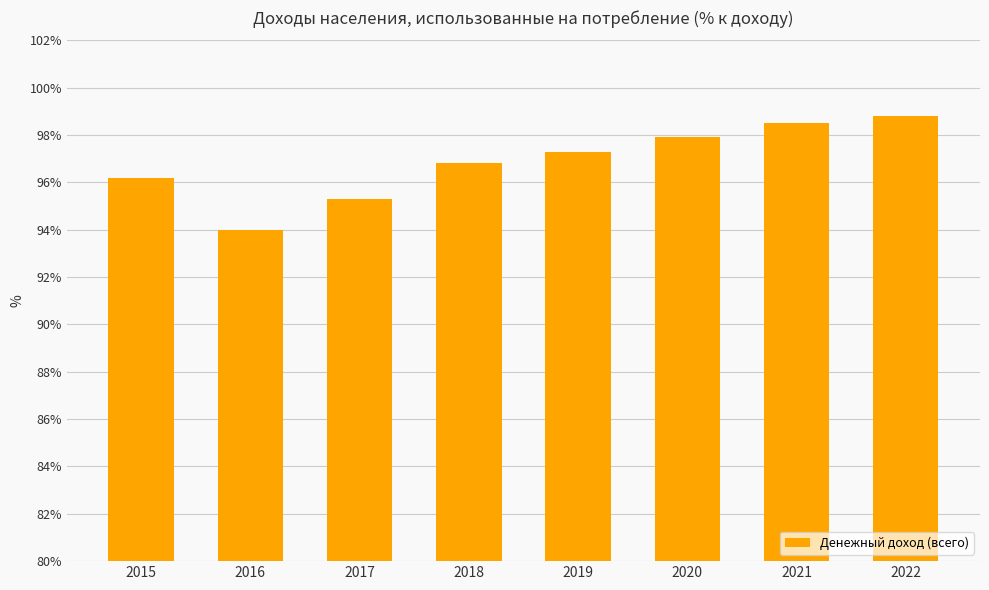

Which has a higher value, 2021 or 2020?

2021